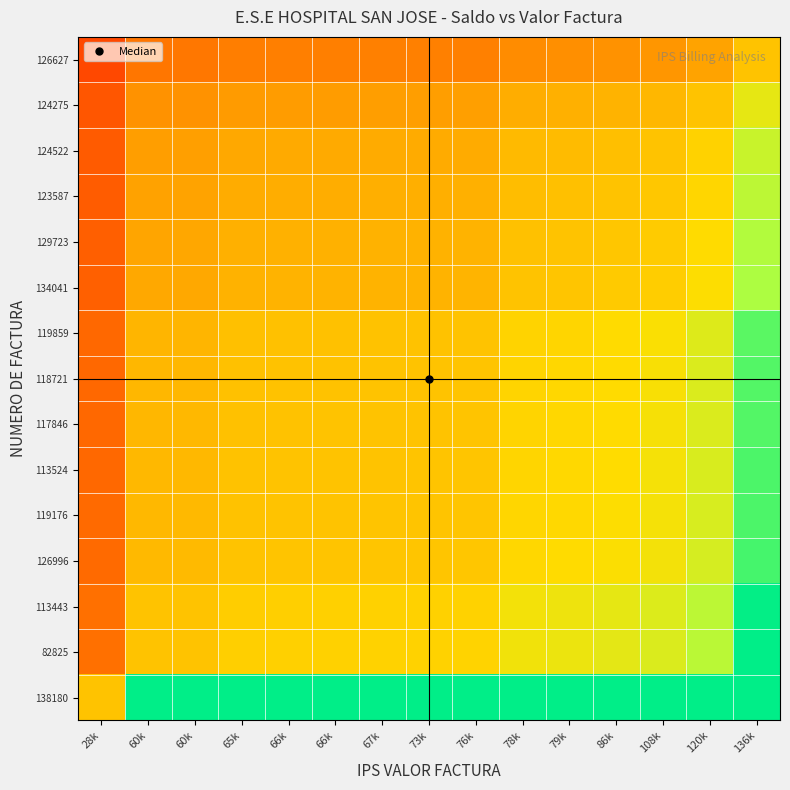

At which category is the sum across all series the highest?

136k